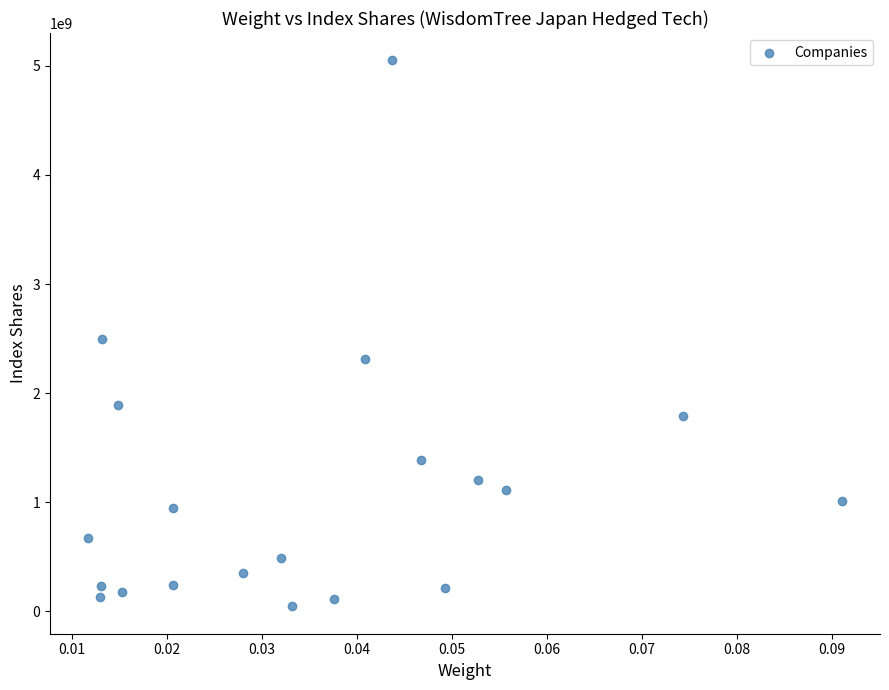

What is the range of Y values (max minus min)?

5004722567.3